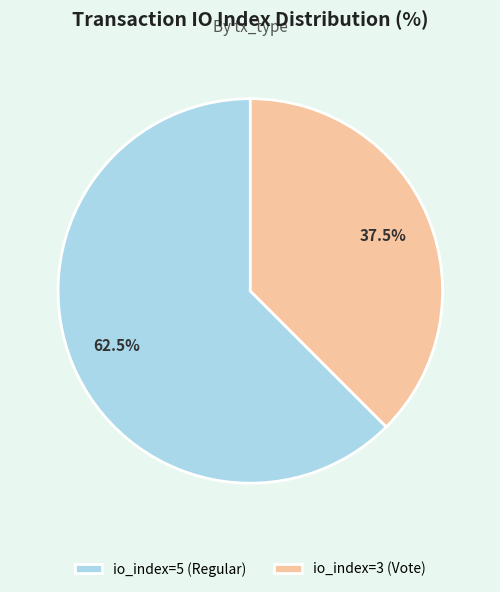

Rank the categories by value from lowest to highest.

io_index=3 (Vote), io_index=5 (Regular)